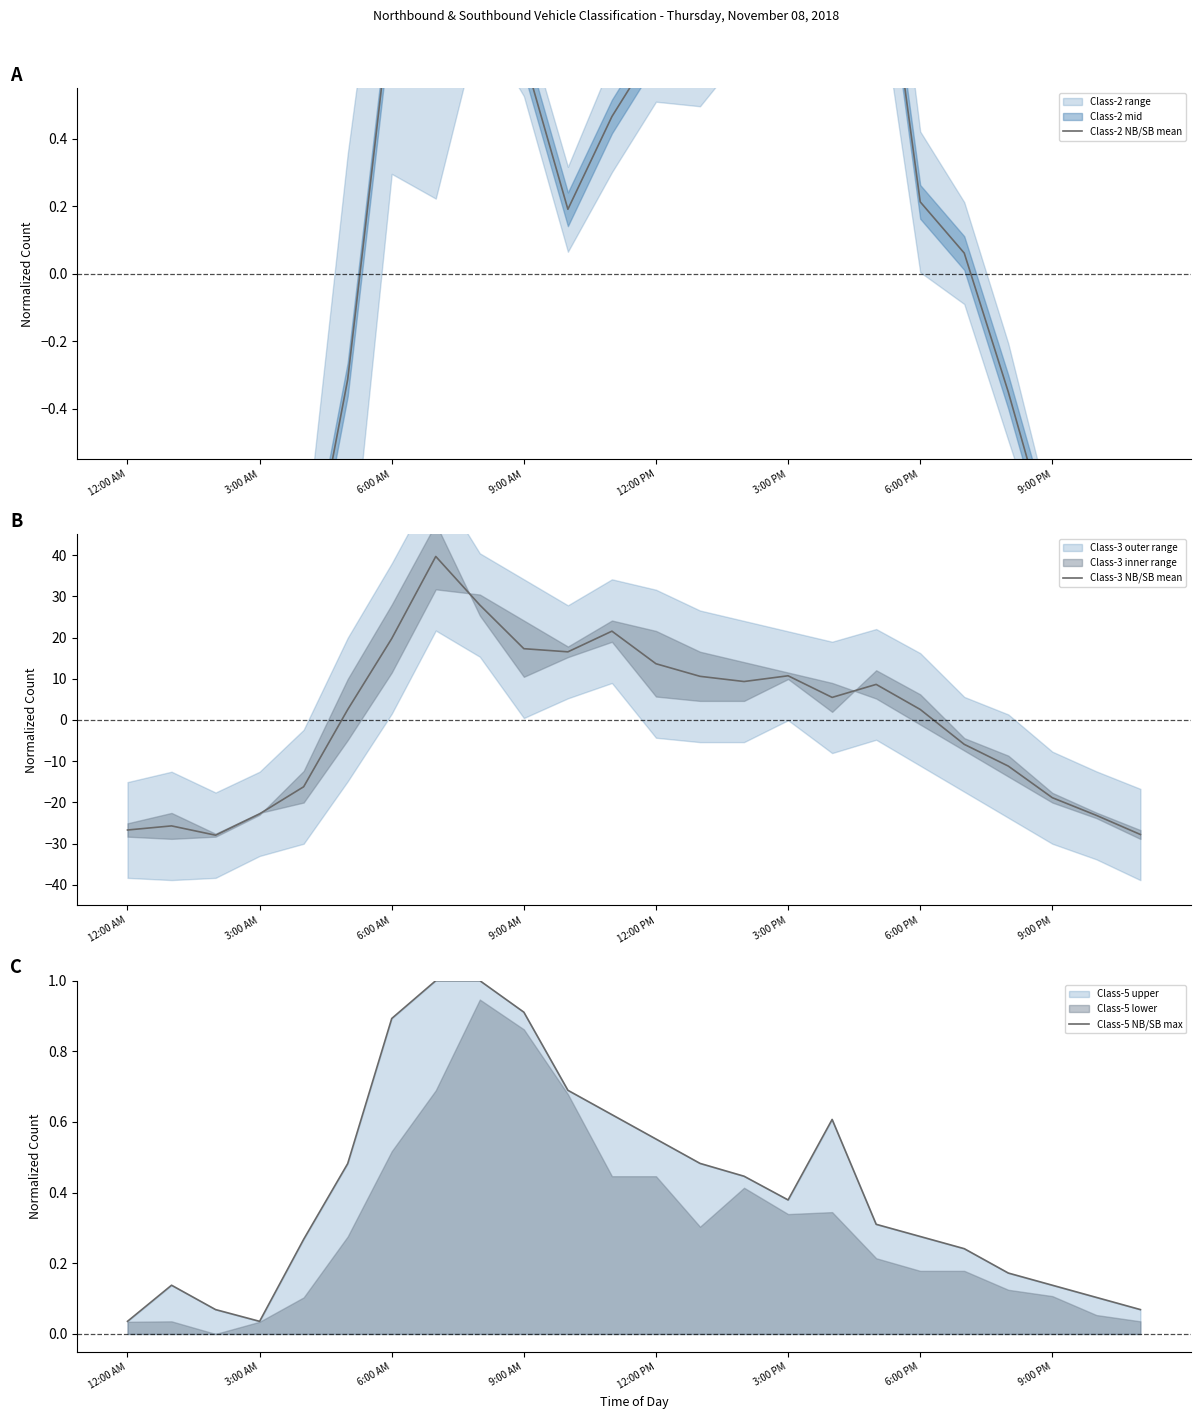

What is the highest value of the Class-3 NB/SB mean series?

39.7